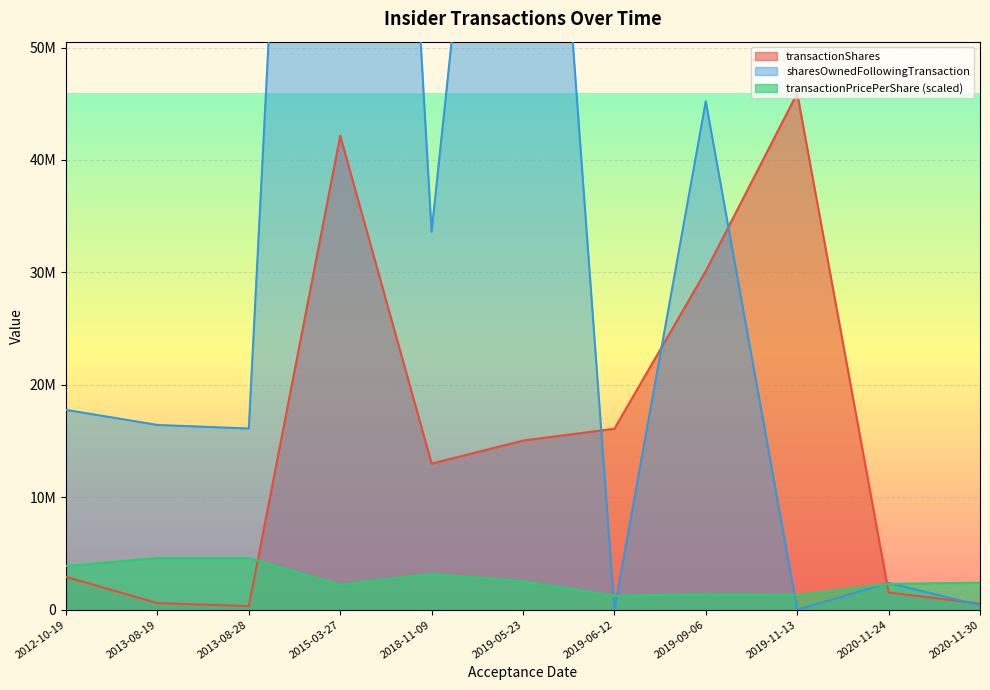

How many times do sharesOwnedFollowingTransaction and transactionPricePerShare cross each other?

5